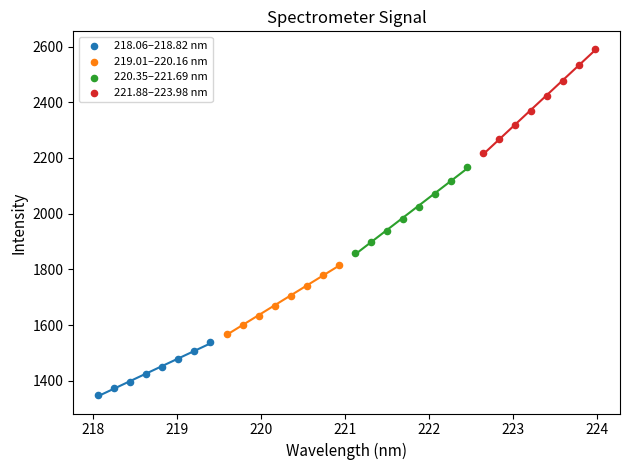

Which series contains the lowest Y value?

218.06–218.82 nm